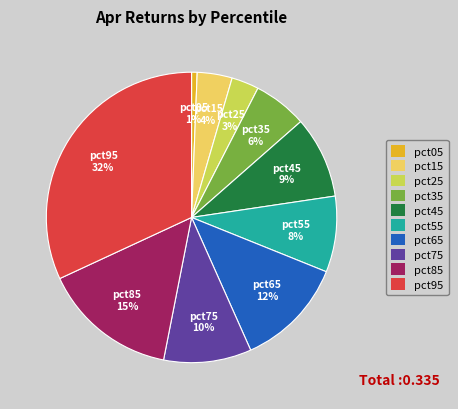

Is the sum of pct15 and pct75 greater than half?

No